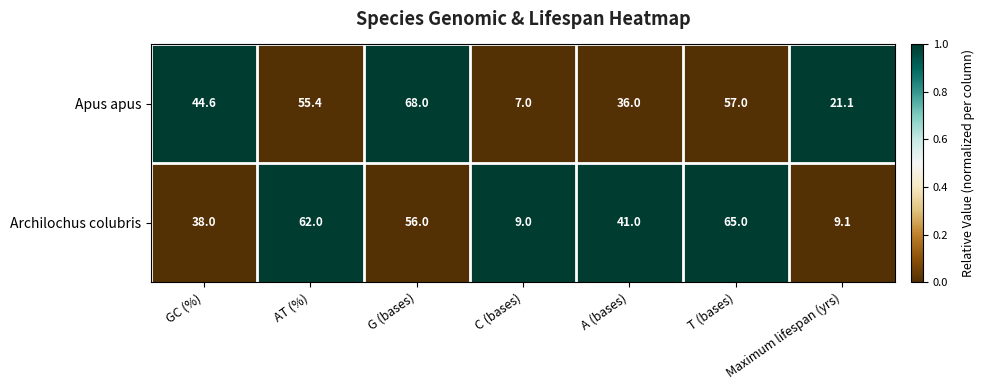

The value of Apus apus at AT (%) is 55.4. True or false?

True